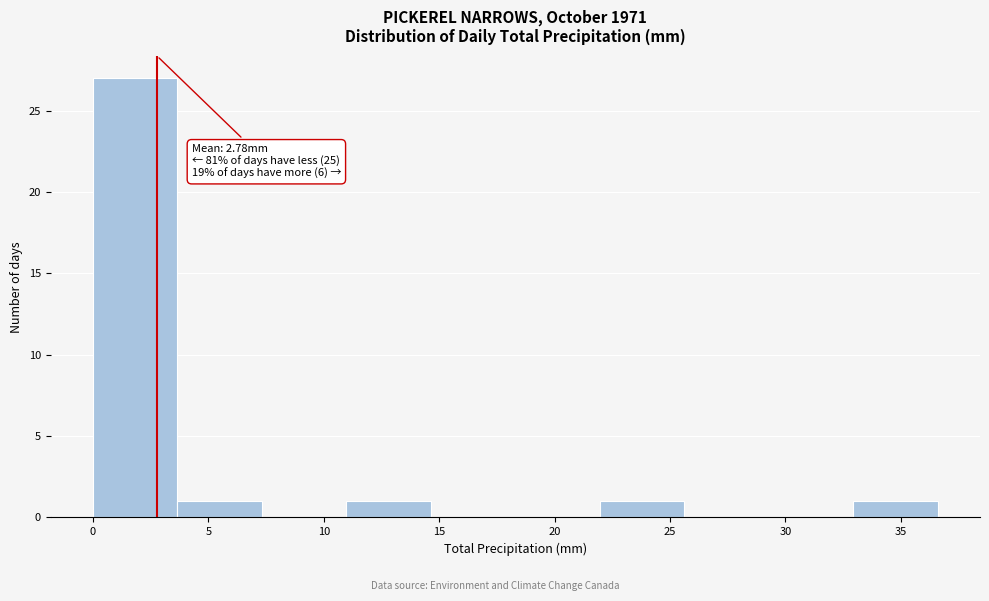

Which range on the x-axis has the tallest bar?

0.0 to 3.5